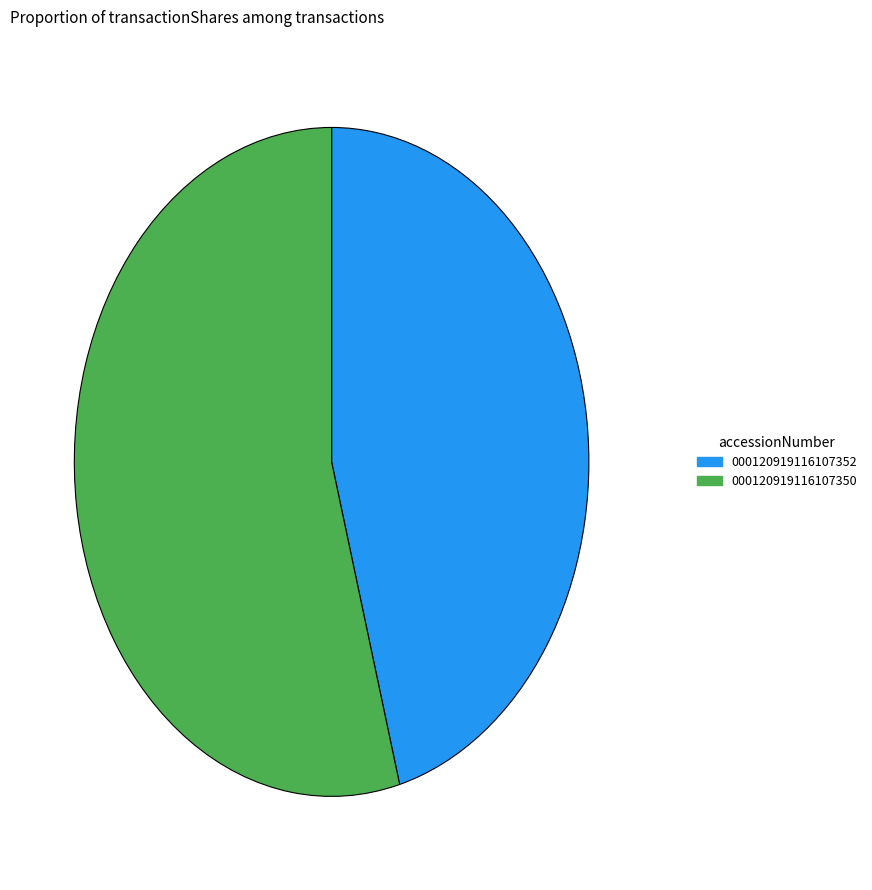

Does any single category account for the majority?

Yes